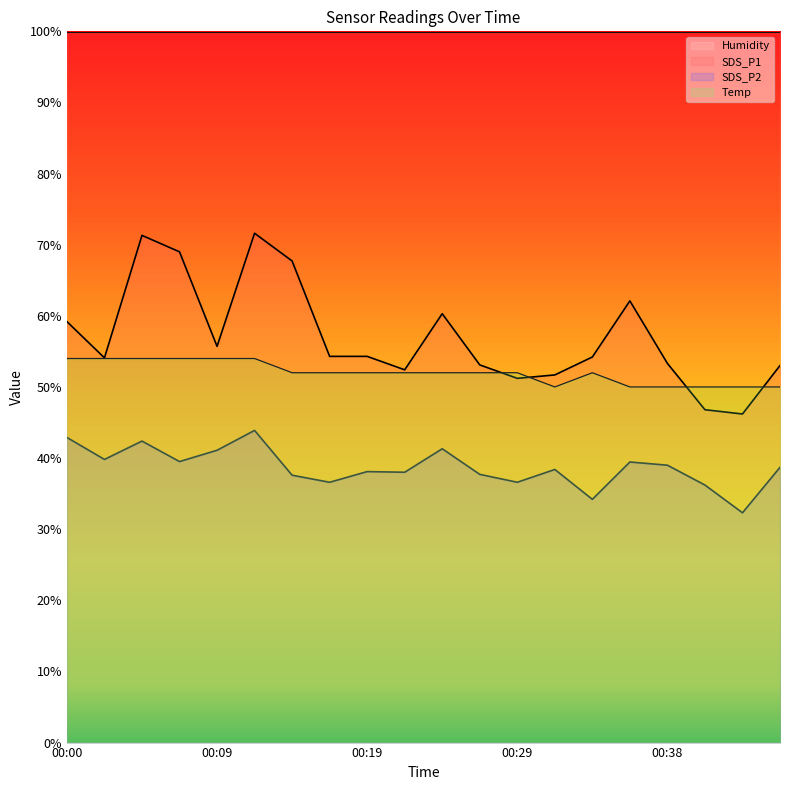

Rank the categories by SDS_P1 value from lowest to highest.

00:43, 00:41, 00:29, 00:31, 00:21, 00:46, 00:26, 00:38, 00:02, 00:33, 00:16, 00:19, 00:09, 00:00, 00:24, 00:36, 00:14, 00:07, 00:04, 00:12